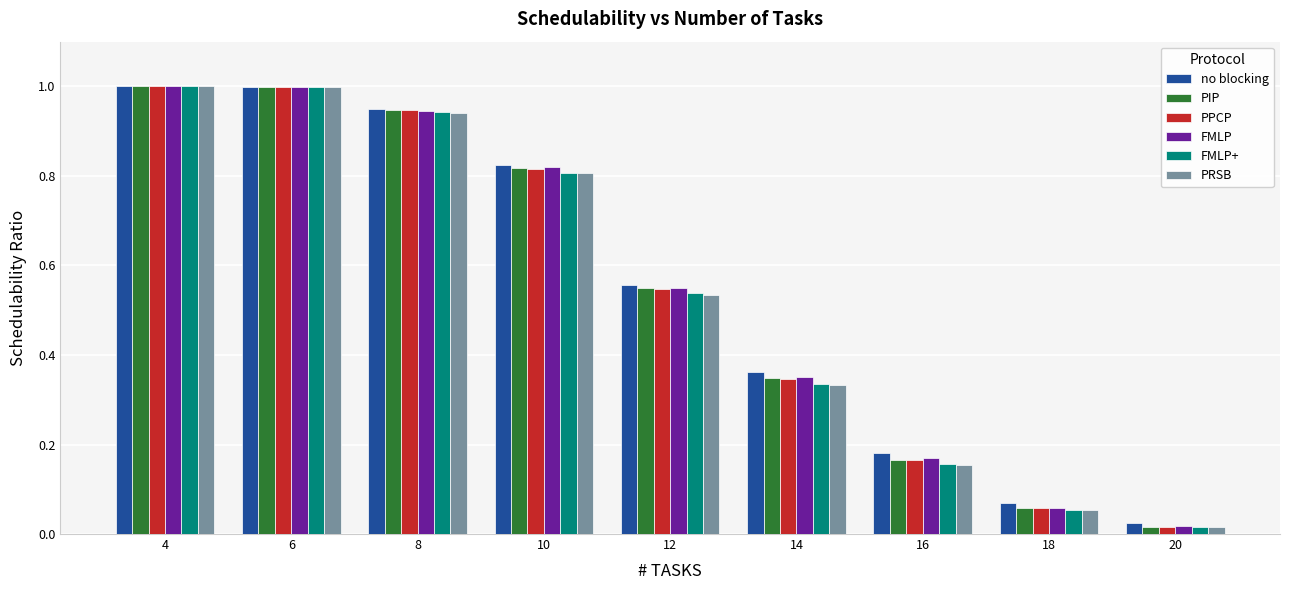

The value of FMLP+ at 8 is 1.3. True or false?

False